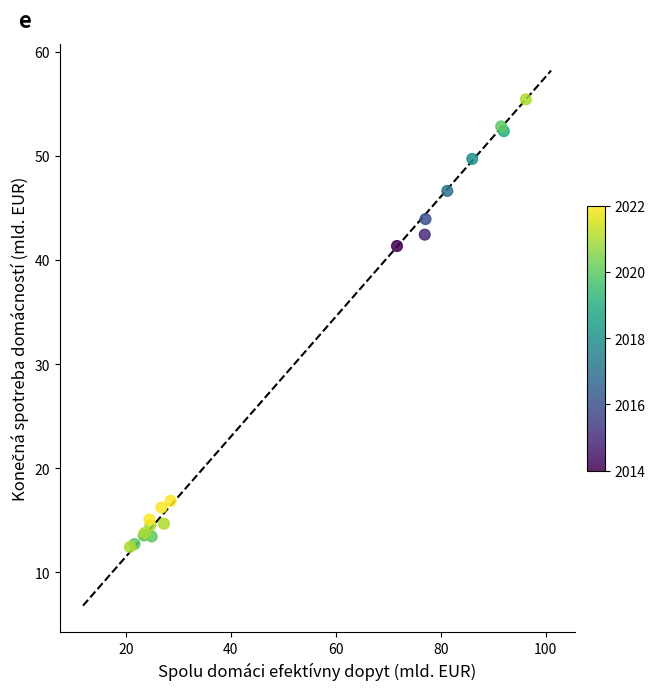

What Y value in the scatter plot is closest to 33?

41.3